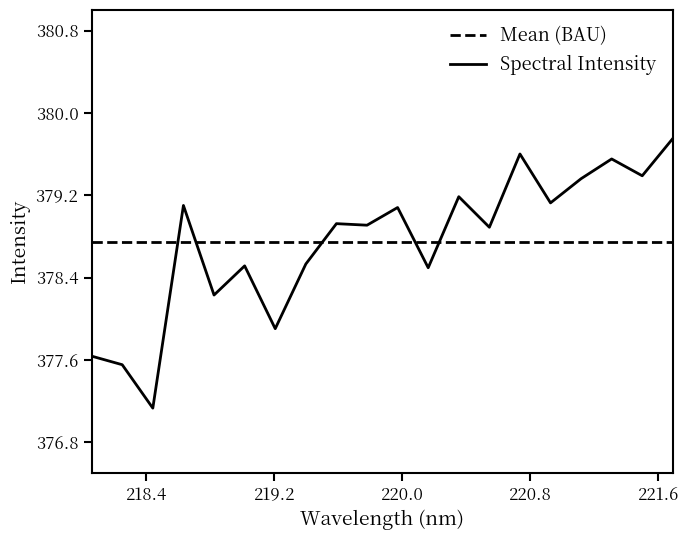

True or false: Mean (BAU) and Spectral Intensity cross at least once.

True